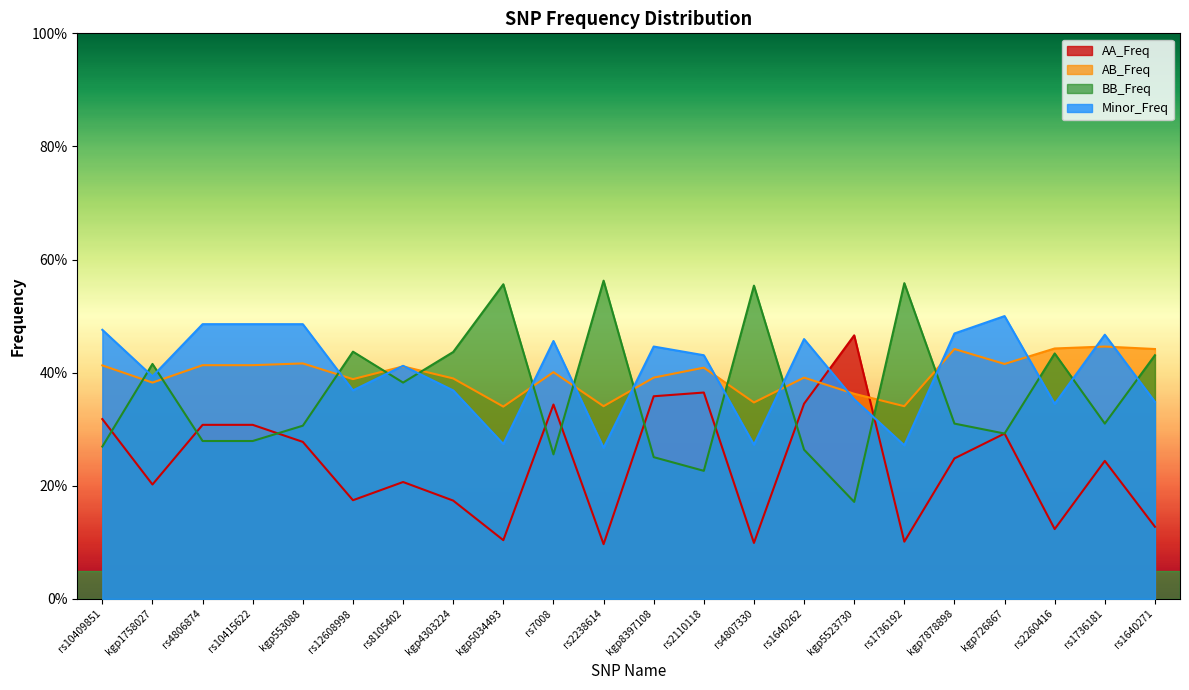

Between rs12608998 and kgp7878898, which series saw the biggest shift?

BB_Freq